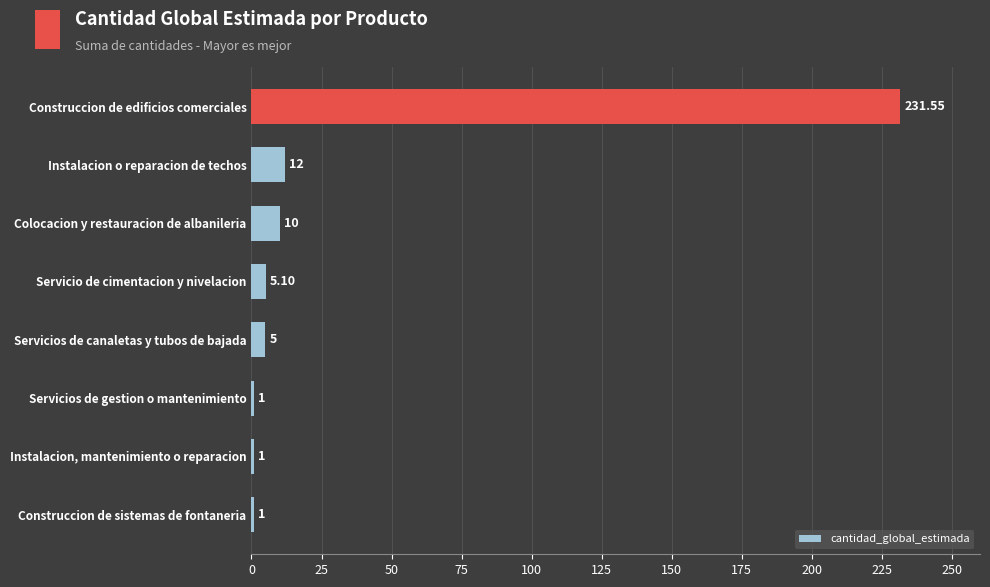

Which has a higher value, Servicios de gestion o mantenimiento or Instalacion o reparacion de techos?

Instalacion o reparacion de techos